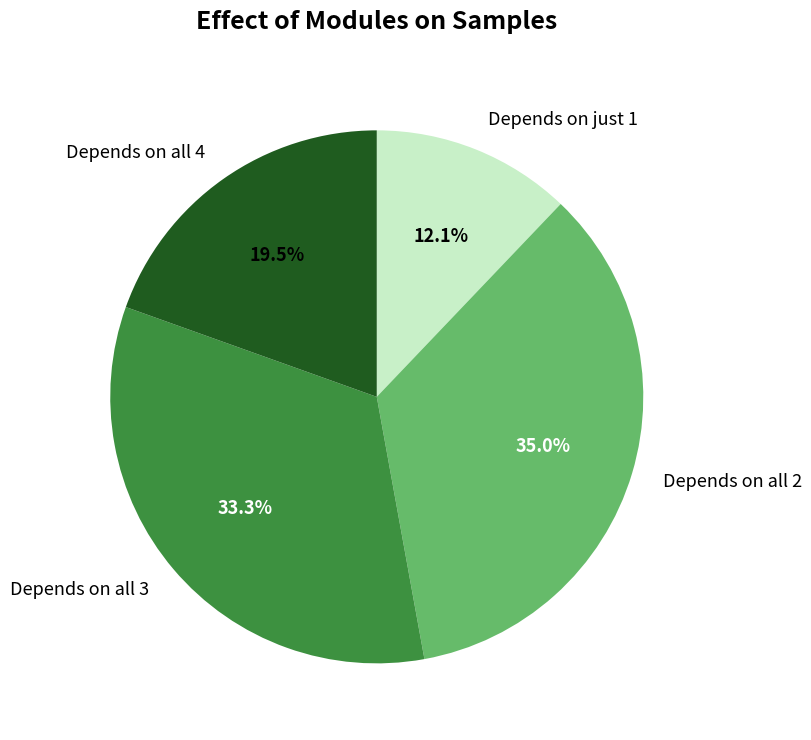

Rank the categories by value from lowest to highest.

Depends on just 1, Depends on all 4, Depends on all 3, Depends on all 2